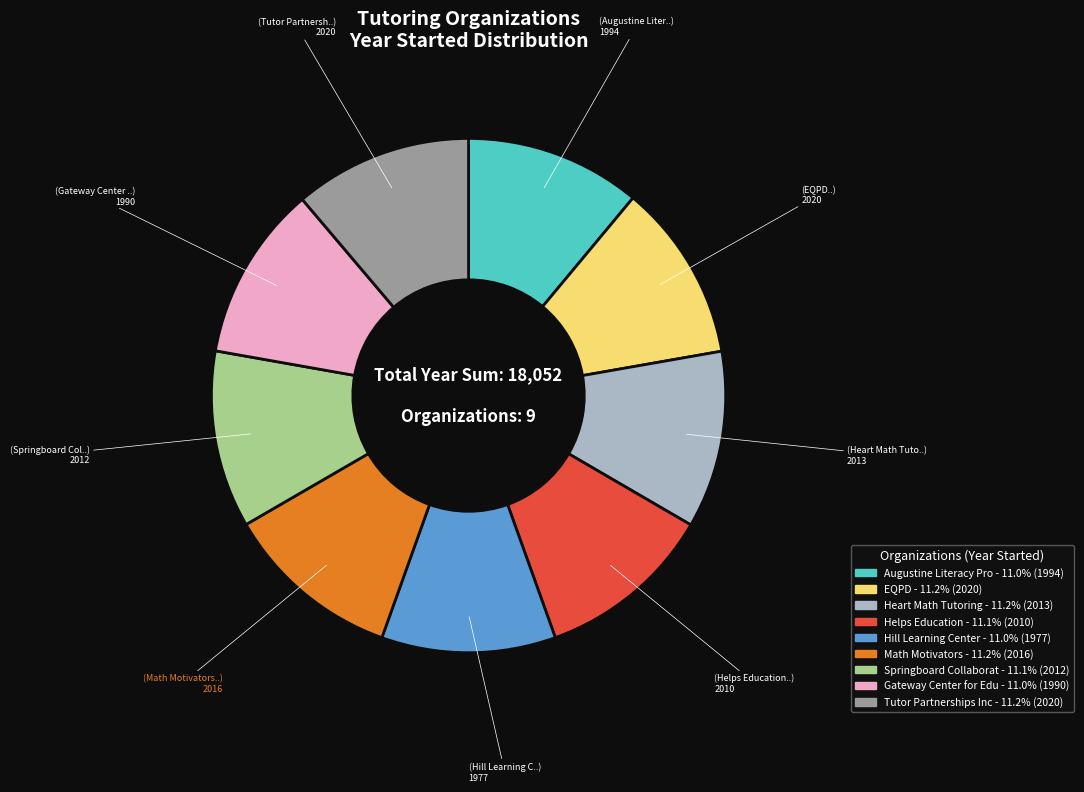

Does any single category account for the majority?

No